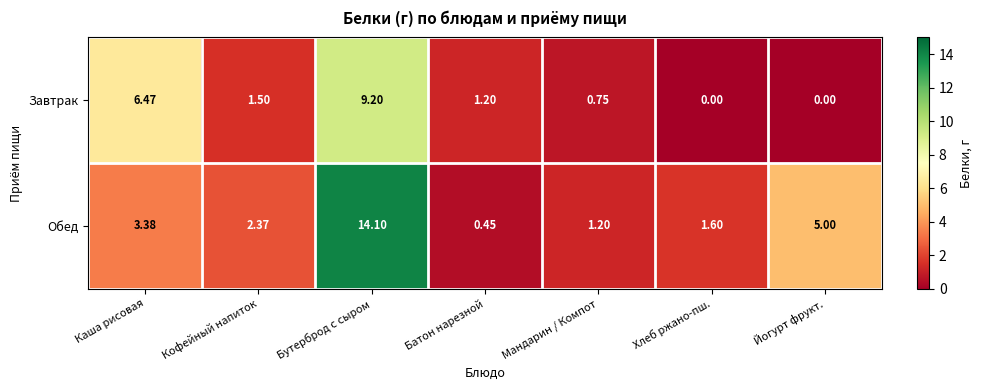

Which series has the largest range (max minus min)?

Обед